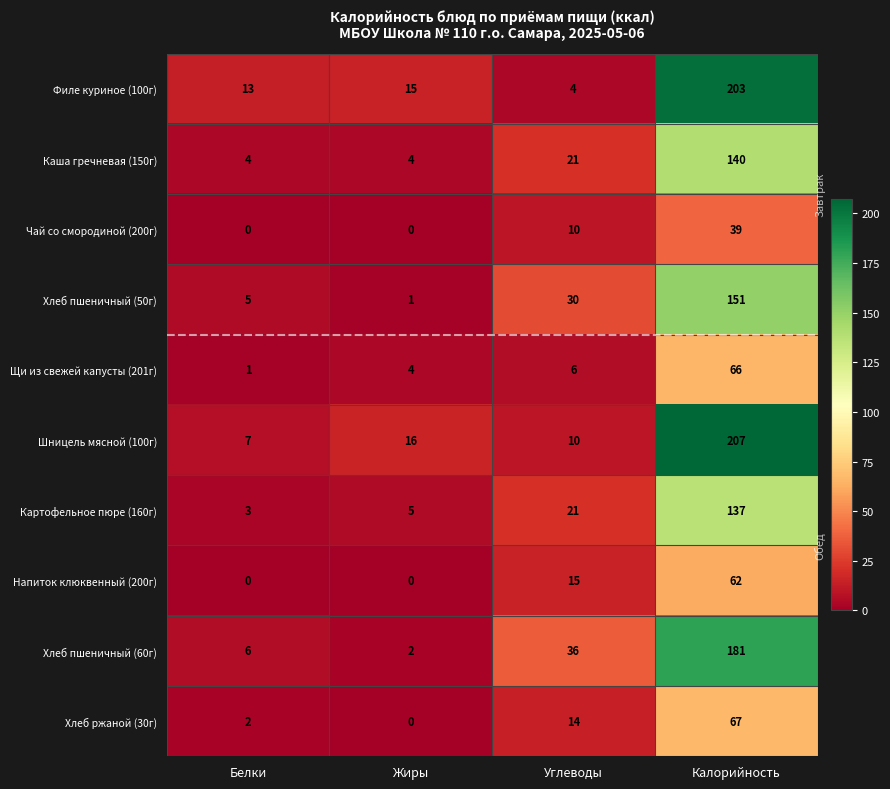

The Хлеб пшеничный (50г) series shows 12 at Углеводы. True or false?

False